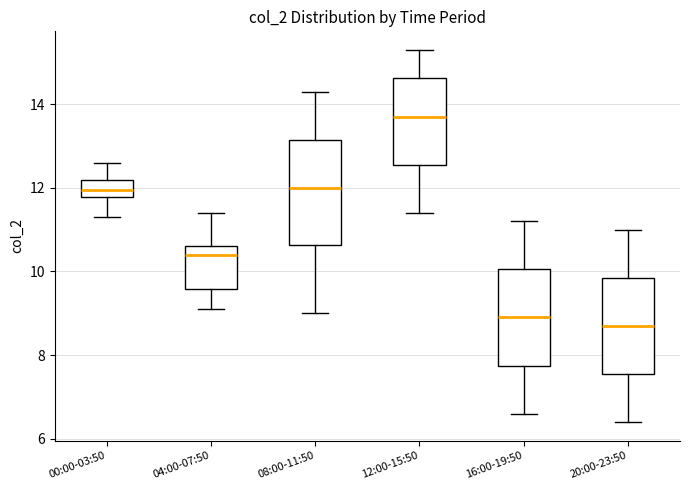

Which box's median line is the highest?

12:00-15:50